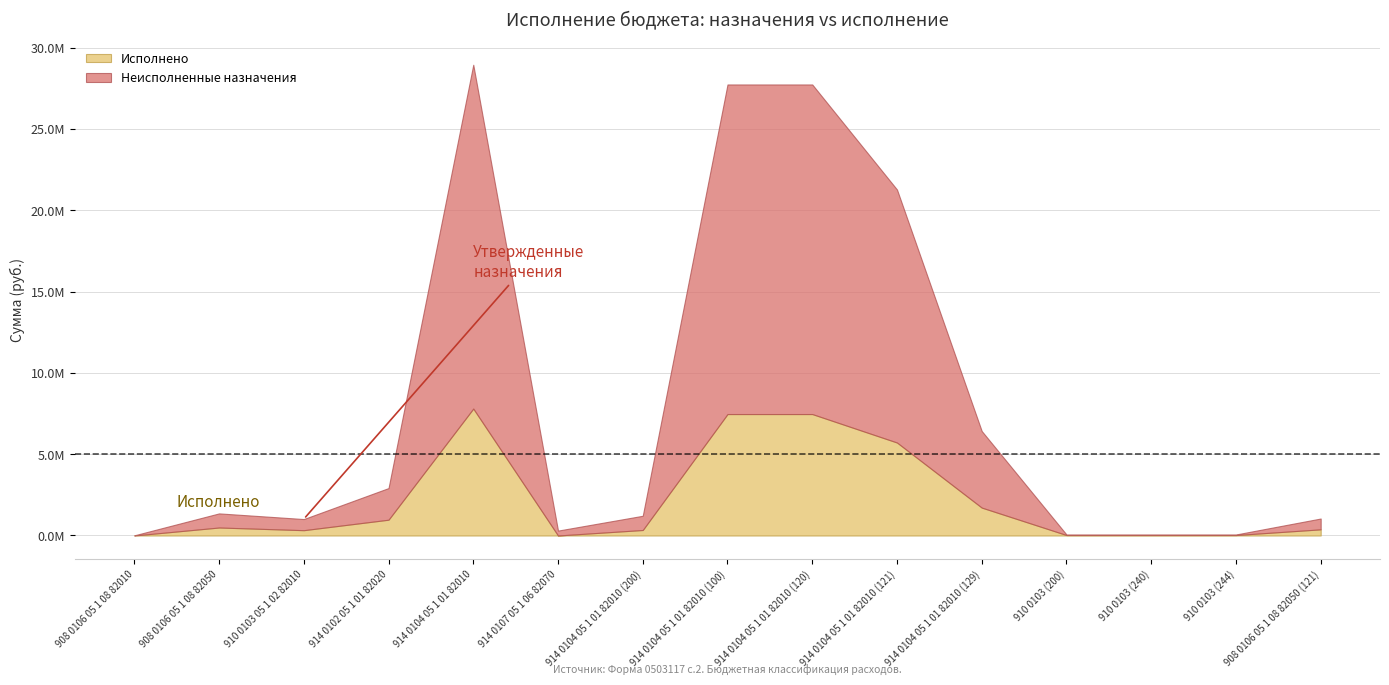

Reading left to right, what are all the values shown in this chart?

Утвержденные назначения: 908 0106 05 1 08 82010=10000.0	908 0106 05 1 08 82050=1357900.0	910 0103 05 1 02 82010=1010000.0	914 0102 05 1 01 82020=2915400.0	914 0104 05 1 01 82010=28944000.0	914 0107 05 1 06 82070=300000.0	914 0104 05 1 01 82010 (200)=1212000.0	914 0104 05 1 01 82010 (100)=27732000.0	914 0104 05 1 01 82010 (120)=27732000.0	914 0104 05 1 01 82010 (121)=21273000.0	914 0104 05 1 01 82010 (129)=6424000.0	910 0103 (200)=62000.0	910 0103 (240)=62000.0	910 0103 (244)=62000.0	908 0106 05 1 08 82050 (121)=1042900.0
Исполнено: 908 0106 05 1 08 82010=0.0	908 0106 05 1 08 82050=491064.9	910 0103 05 1 02 82010=326094.8	914 0102 05 1 01 82020=970581.4	914 0104 05 1 01 82010=7804202.5	914 0107 05 1 06 82070=0.0	914 0104 05 1 01 82010 (200)=337247.2	914 0104 05 1 01 82010 (100)=7466955.3	914 0104 05 1 01 82010 (120)=7466955.3	914 0104 05 1 01 82010 (121)=5716812.8	914 0104 05 1 01 82010 (129)=1715485.8	910 0103 (200)=27675.0	910 0103 (240)=27675.0	910 0103 (244)=27675.0	908 0106 05 1 08 82050 (121)=378089.8
Неисполненные назначения: 908 0106 05 1 08 82010=10000.0	908 0106 05 1 08 82050=866835.1	910 0103 05 1 02 82010=683905.2	914 0102 05 1 01 82020=1944818.6	914 0104 05 1 01 82010=21139797.5	914 0107 05 1 06 82070=300000.0	914 0104 05 1 01 82010 (200)=874752.8	914 0104 05 1 01 82010 (100)=20265044.7	914 0104 05 1 01 82010 (120)=20265044.7	914 0104 05 1 01 82010 (121)=15556187.2	914 0104 05 1 01 82010 (129)=4708514.2	910 0103 (200)=34325.0	910 0103 (240)=34325.0	910 0103 (244)=34325.0	908 0106 05 1 08 82050 (121)=664810.2